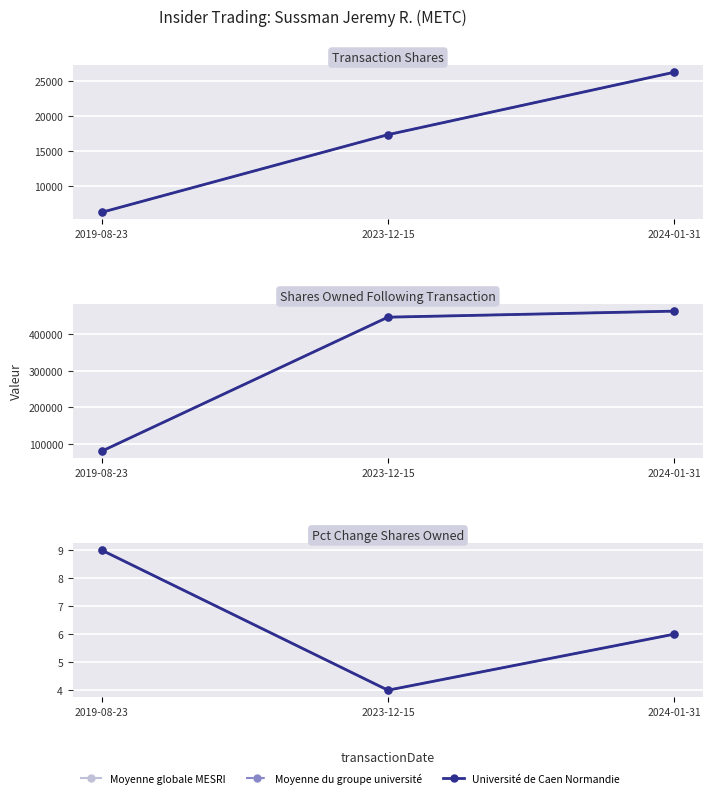

Is it true that Moyenne globale MESRI equals 6 at 2024-01-31?

True